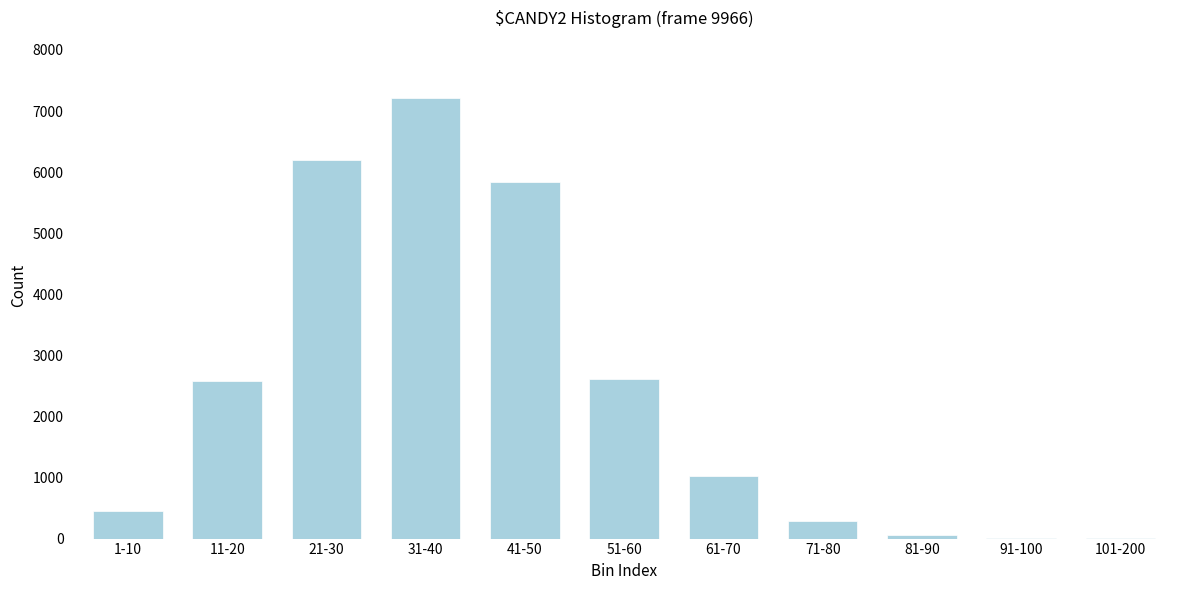

Where is the data nearest to the value 3605?

51-60